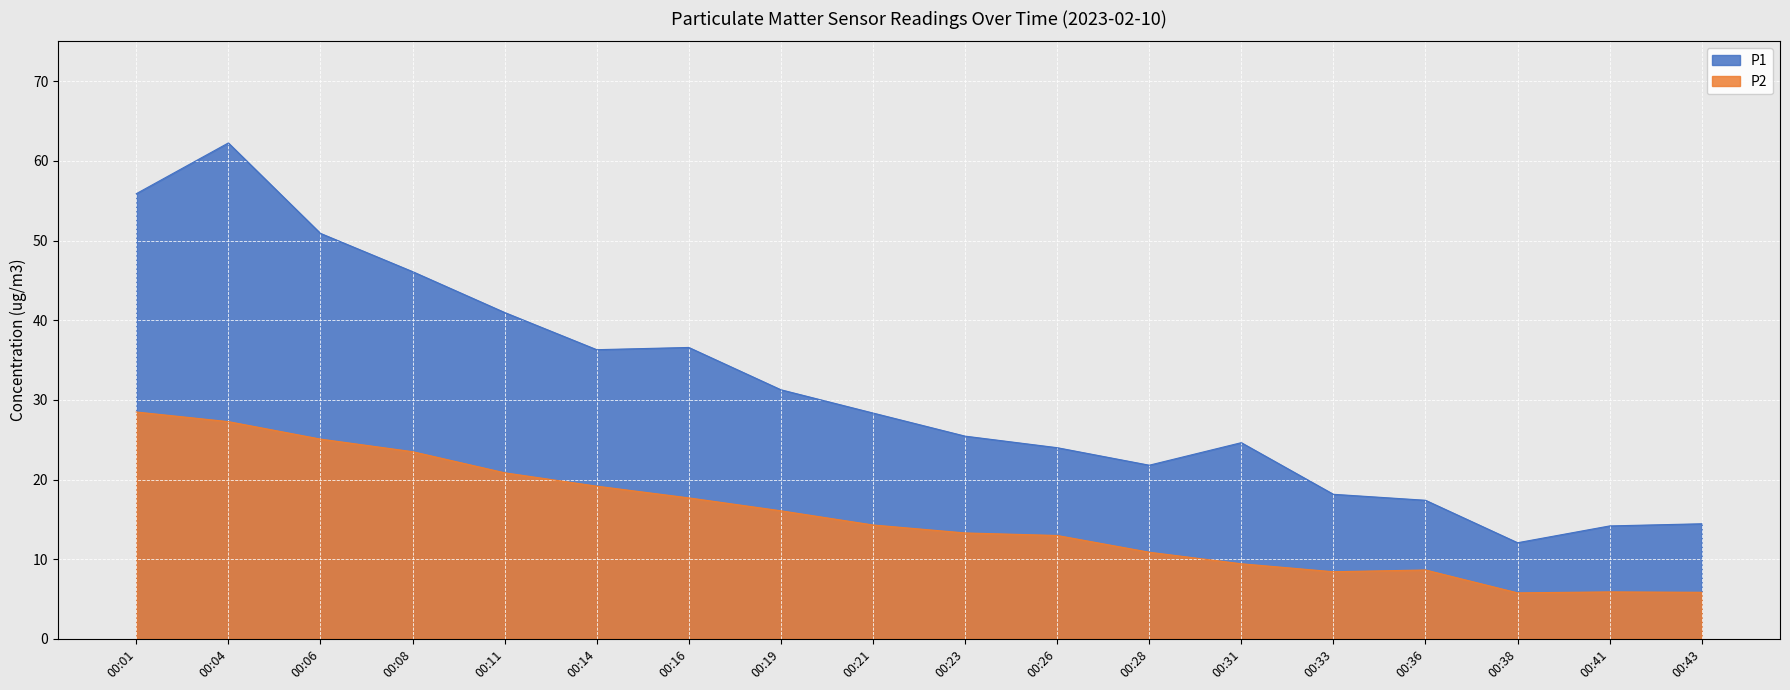

What is the difference between the P1 values at 00:11 and 00:06?

9.9